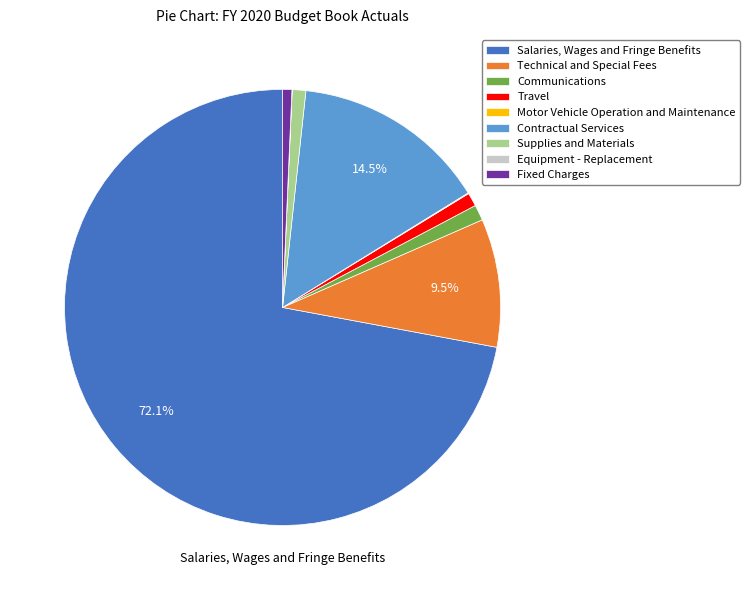

Combined, do Supplies and Materials and Technical and Special Fees account for over 50%?

No